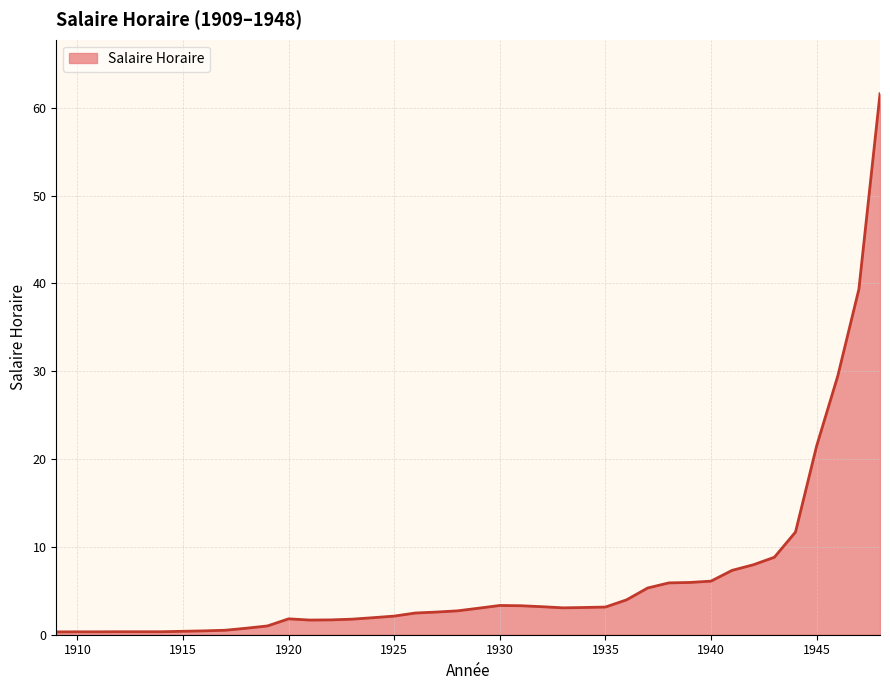

What is the difference between the maximum and minimum values?

61.3